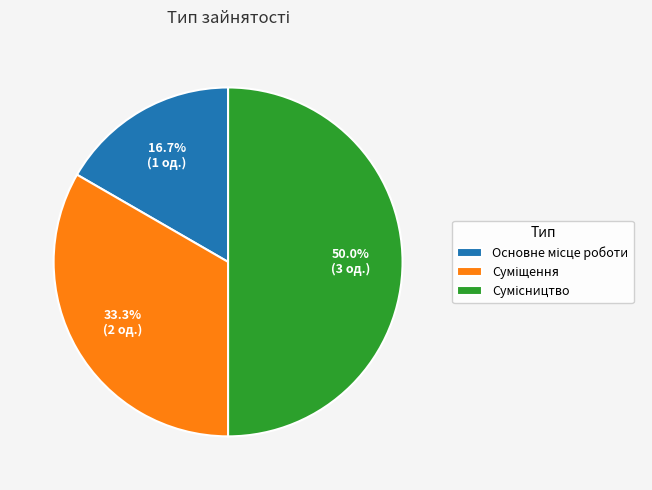

Which category has the smallest portion of the pie?

Основне місце роботи